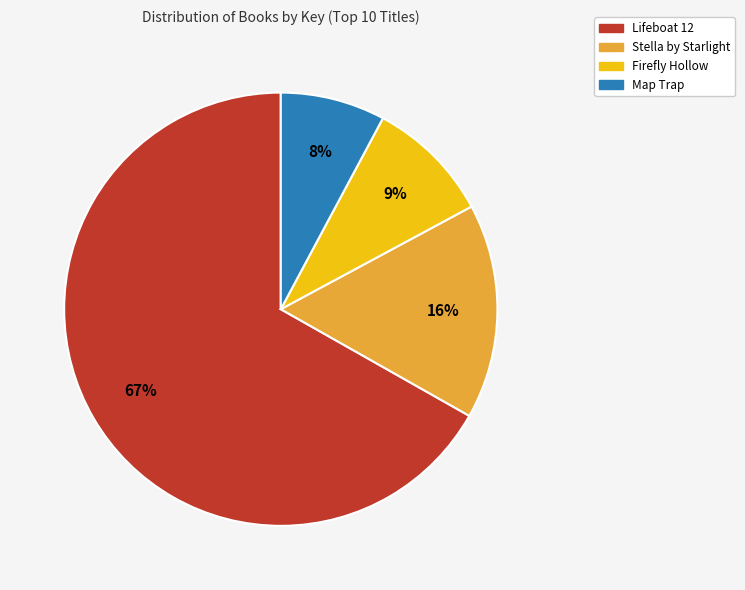

To the nearest percent, what is the average slice percentage?

25%